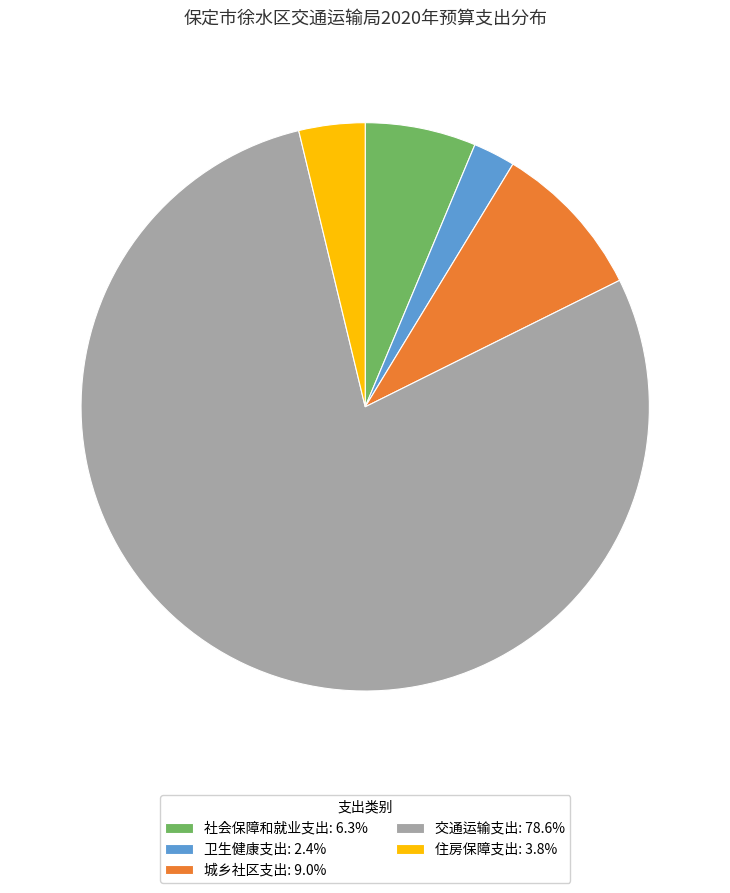

True or false: 交通运输支出 accounts for 73% of the total.

False